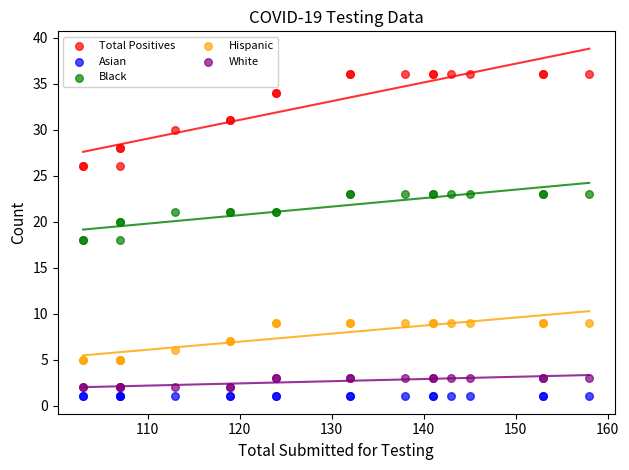

Which series reaches the maximum Y coordinate?

Total Positives